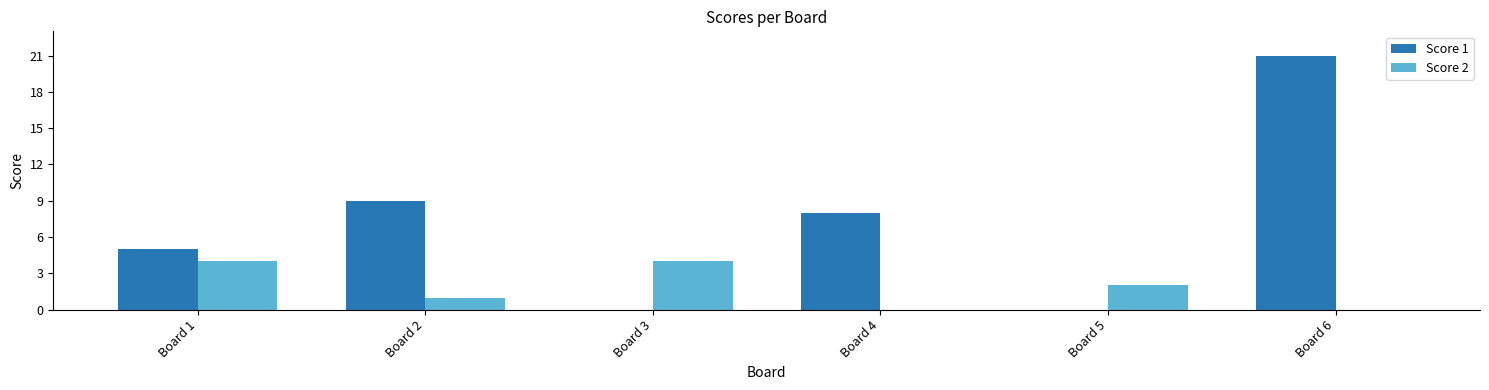

What is the difference between the Score 2 values at Board 4 and Board 5?

2